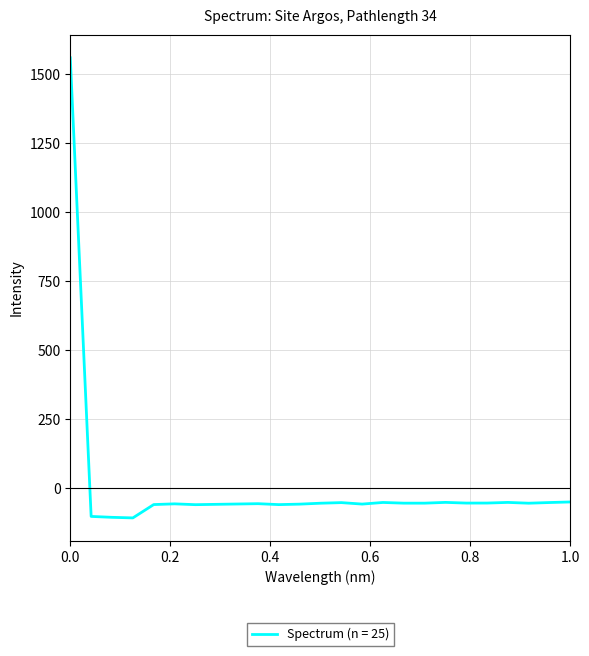

What is the maximum value shown in the chart?

1558.7